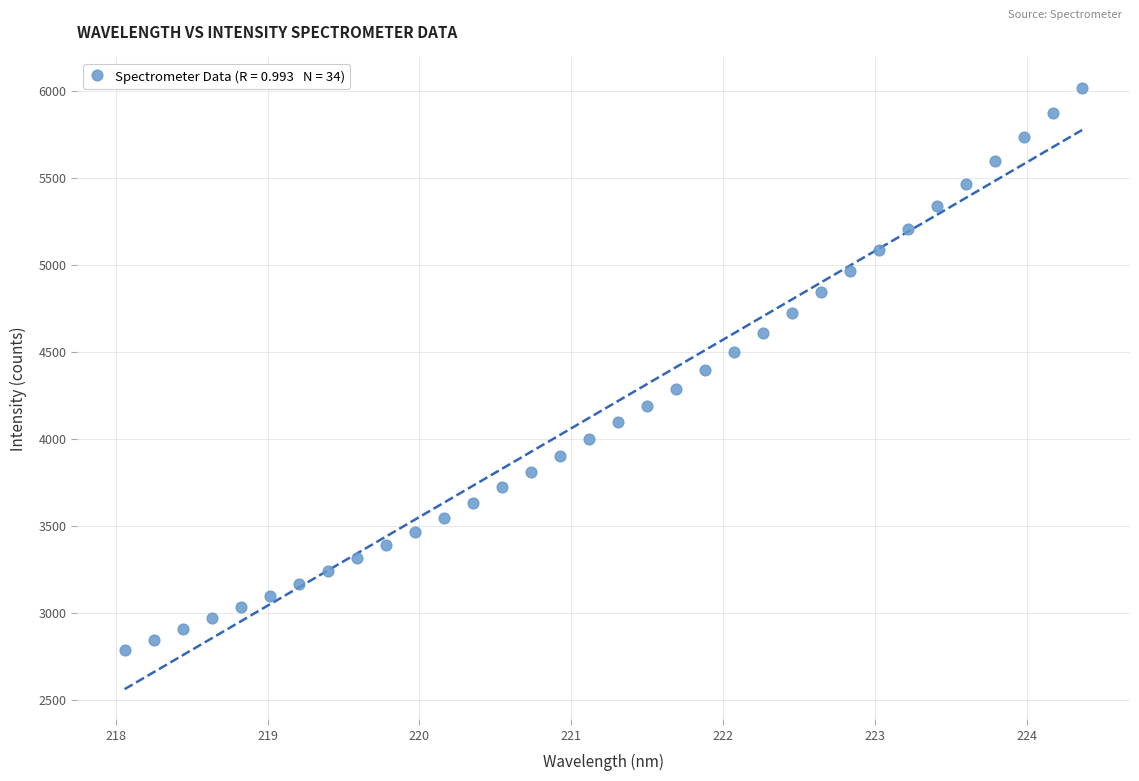

What is the range of Y values (max minus min)?

3231.9